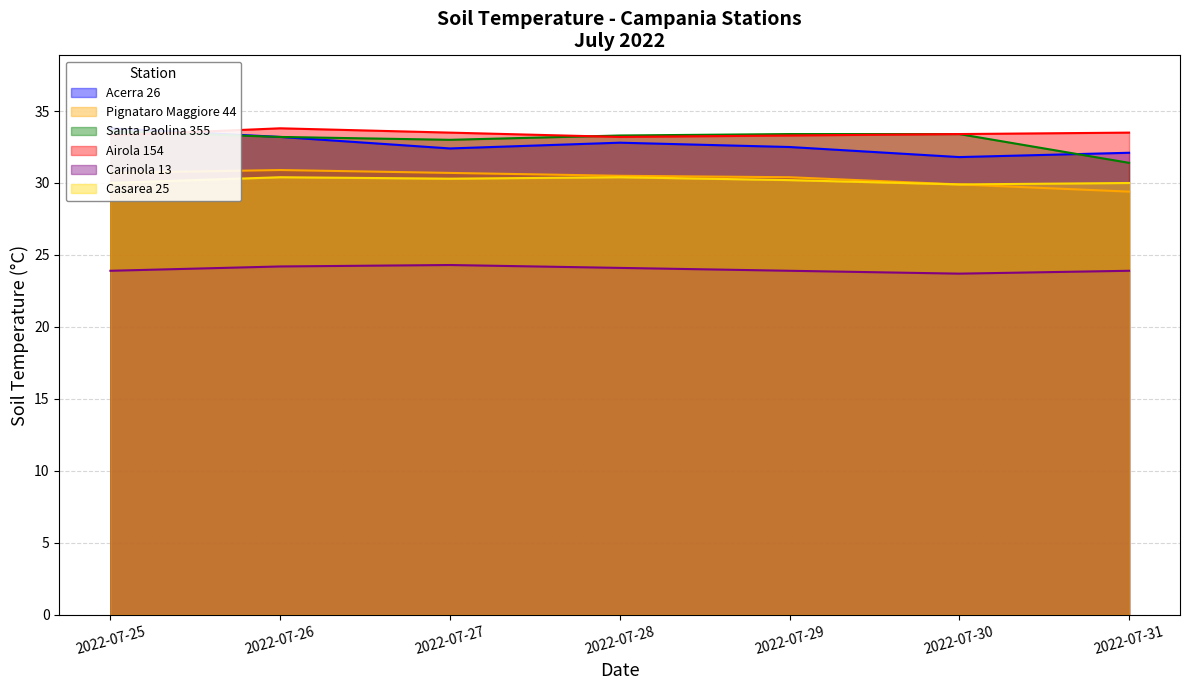

Count the number of data series in this chart.

6